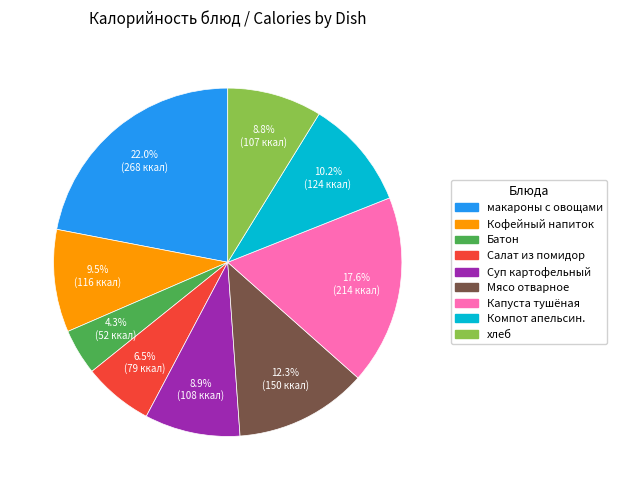

Is there any slice that represents more than half of the pie?

No